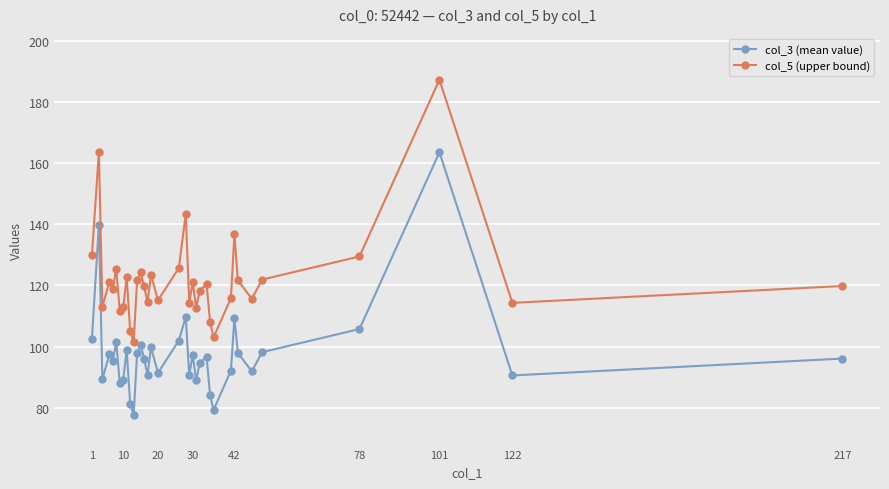

What is the maximum value shown in the chart?

187.3